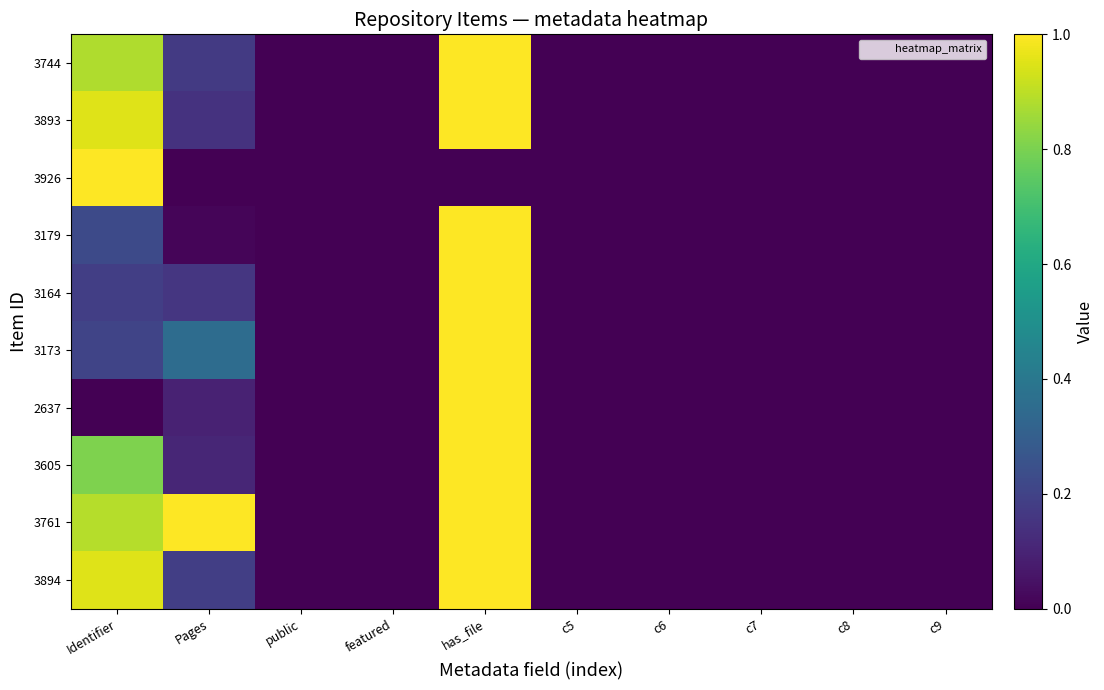

How many series are shown in this chart?

10